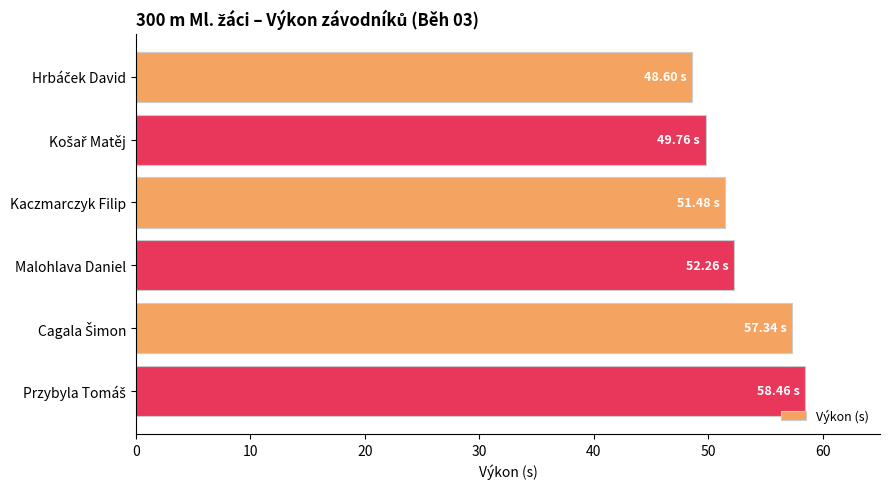

What is the difference between the maximum and minimum values?

9.9